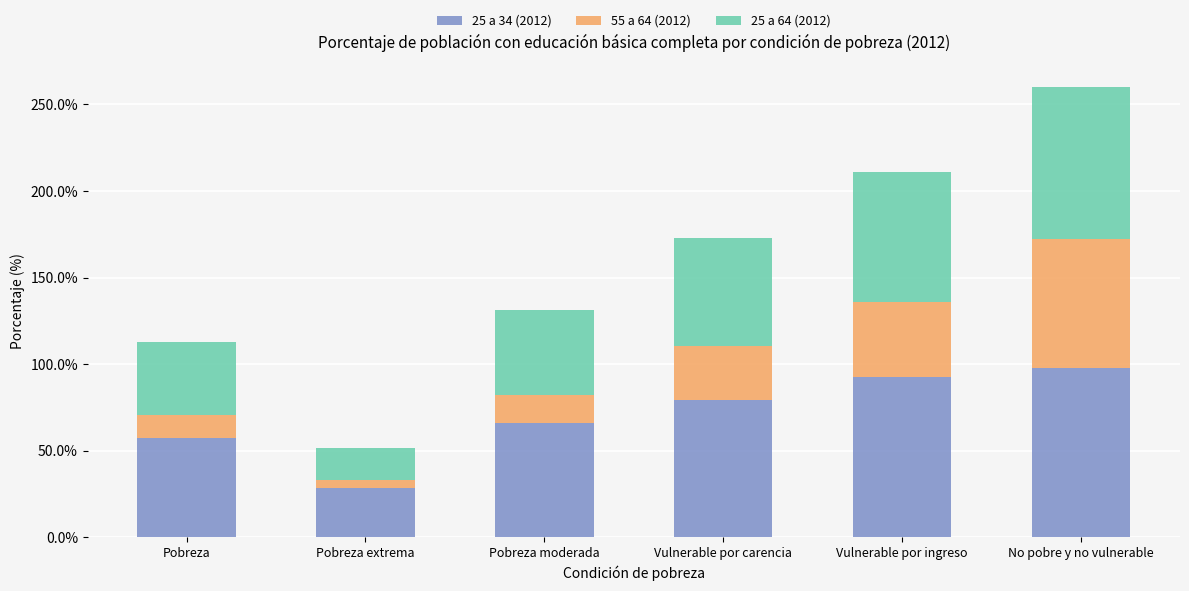

What is the approximate value of 25 a 34 (2012) at Pobreza?

57.5